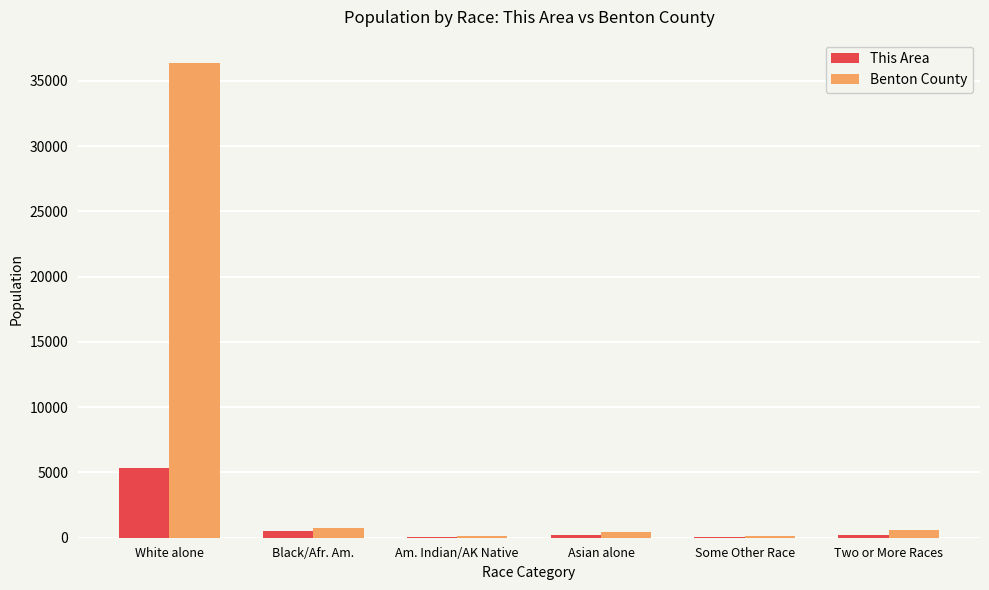

The value of This Area at White alone is 5317. True or false?

True